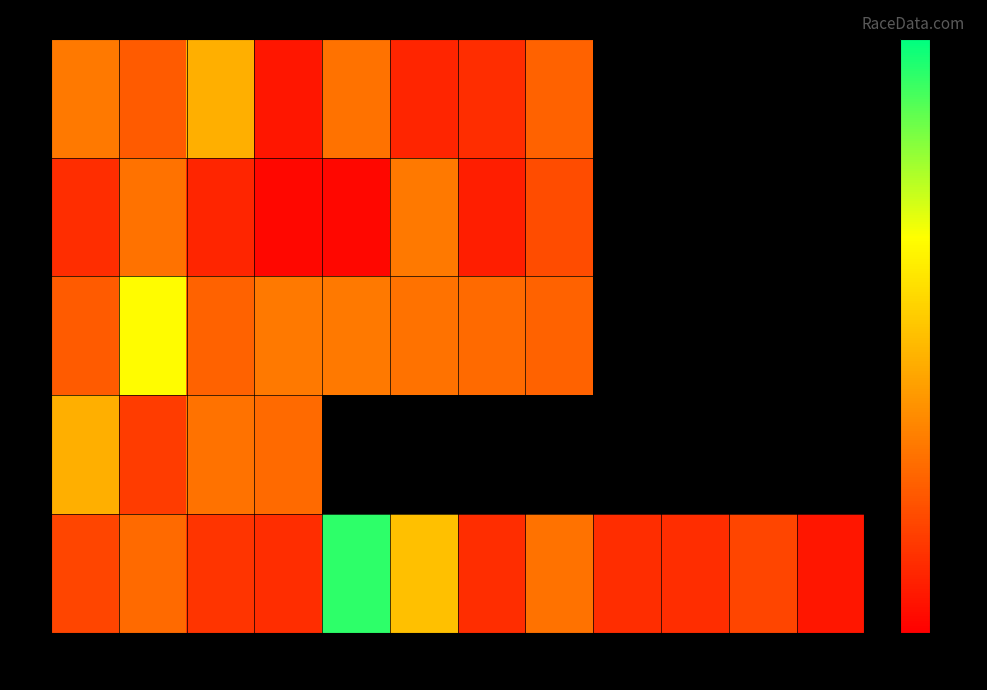

Between 4 and 5, which is larger?

5